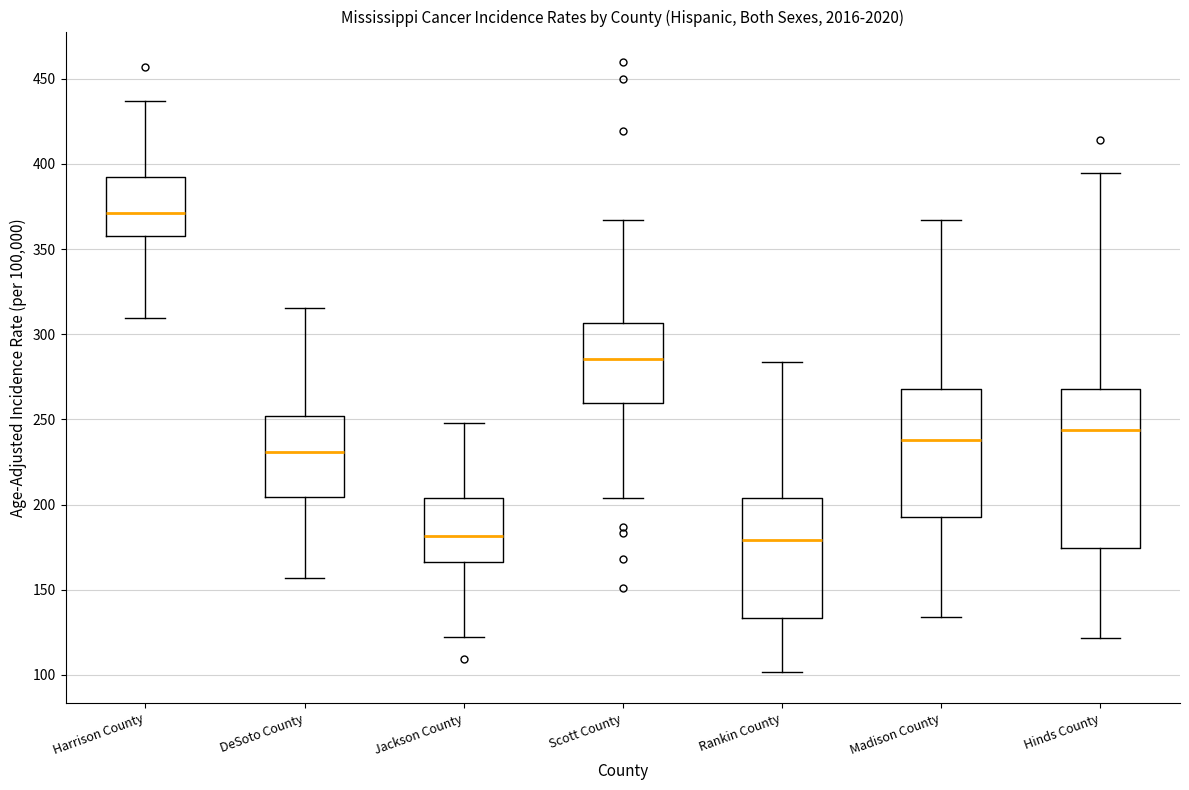

Reading left to right, read every box against the y-axis: the position of its median line, the range the box covers, and the ends of its whiskers. The values are not printed on the chart, so give them approximately, as read against the axis.

Harrison County: median 370, box 360 to 395, whiskers 310 to 435
DeSoto County: median 230, box 205 to 250, whiskers 155 to 315
Jackson County: median 180, box 165 to 205, whiskers 120 to 250
Scott County: median 285, box 260 to 305, whiskers 205 to 365
Rankin County: median 180, box 135 to 205, whiskers 100 to 285
Madison County: median 240, box 195 to 270, whiskers 135 to 365
Hinds County: median 245, box 175 to 270, whiskers 120 to 395